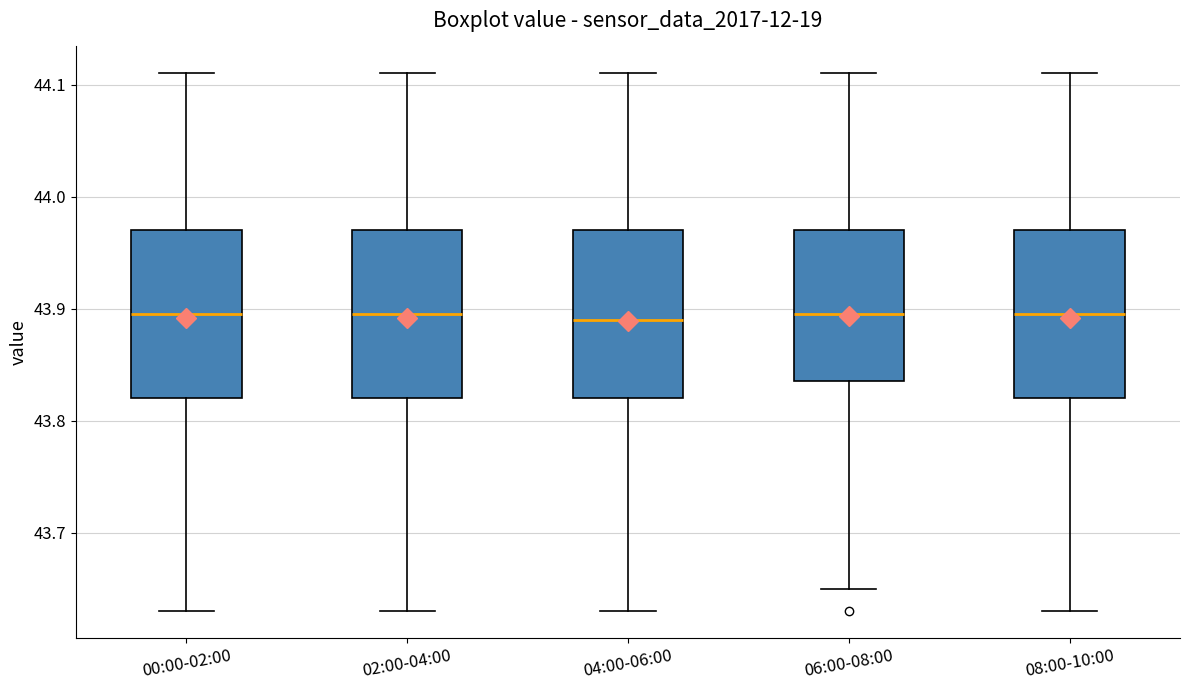

Reading left to right, transcribe this box plot: for each box, give where its median line is, the range the box spans, and where its two whiskers end, as read against the y-axis. The values are not printed on the chart, so give them approximately, as read against the axis.

00:00-02:00: median 43.90, box 43.82 to 43.97, whiskers 43.63 to 44.11
02:00-04:00: median 43.90, box 43.82 to 43.97, whiskers 43.63 to 44.11
04:00-06:00: median 43.89, box 43.82 to 43.97, whiskers 43.63 to 44.11
06:00-08:00: median 43.90, box 43.84 to 43.97, whiskers 43.65 to 44.11
08:00-10:00: median 43.90, box 43.82 to 43.97, whiskers 43.63 to 44.11